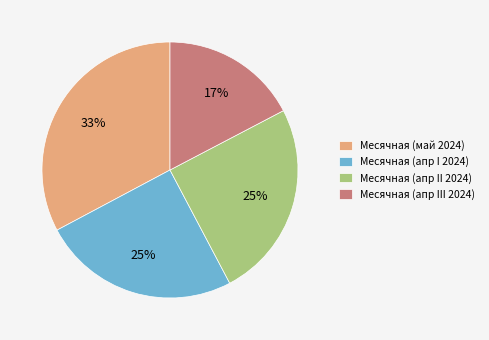

Combined, do Месячная (апр II 2024) and Месячная (апр III 2024) account for over 50%?

No